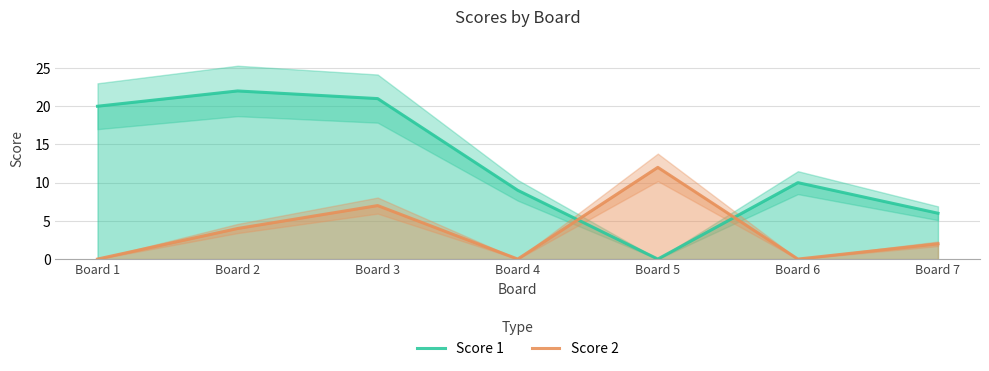

Rank the series by their maximum value, from lowest to highest.

Score 2, Score 1